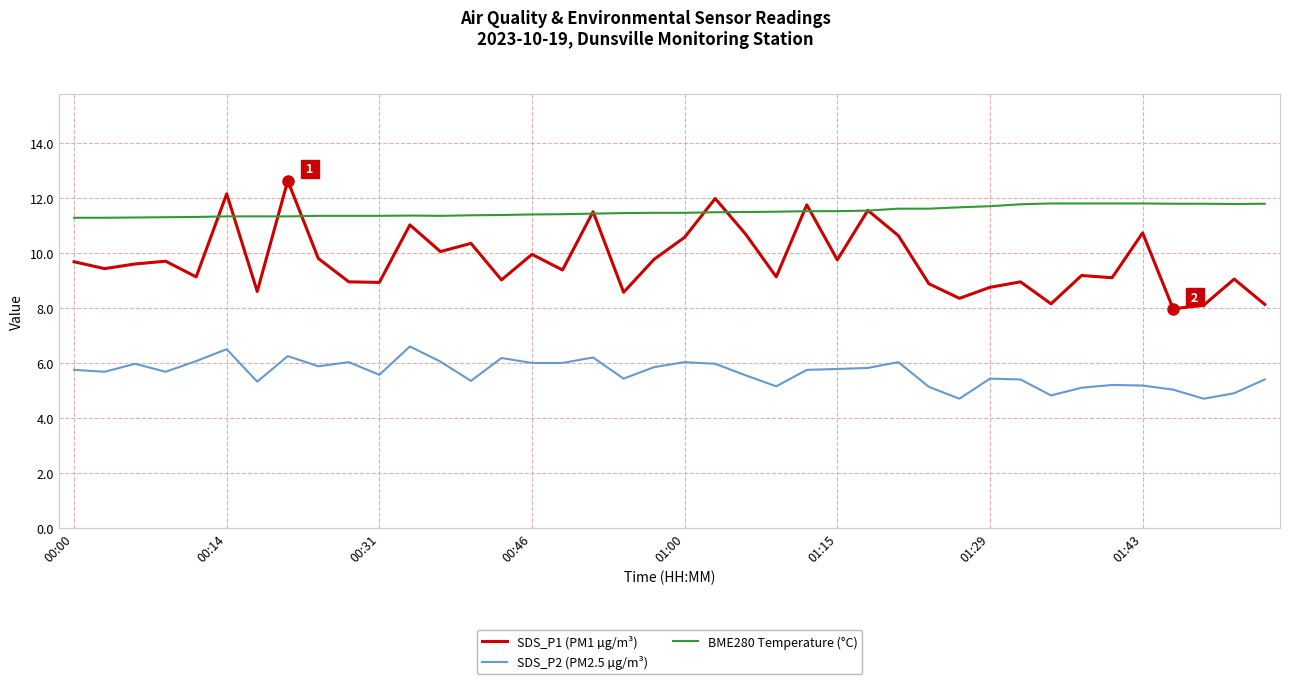

Which series has the widest spread of values?

SDS_P1 (PM1 µg/m³)